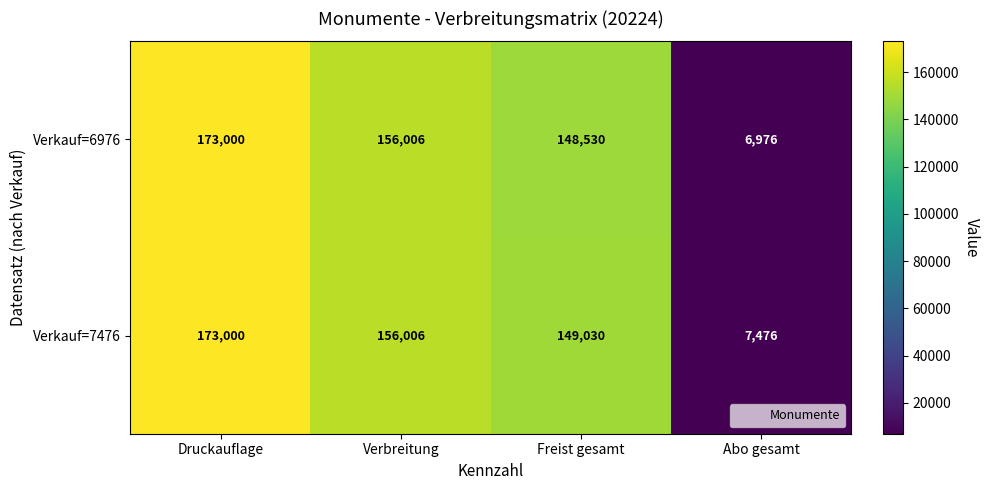

Which category has the lowest value across all series?

Abo gesamt